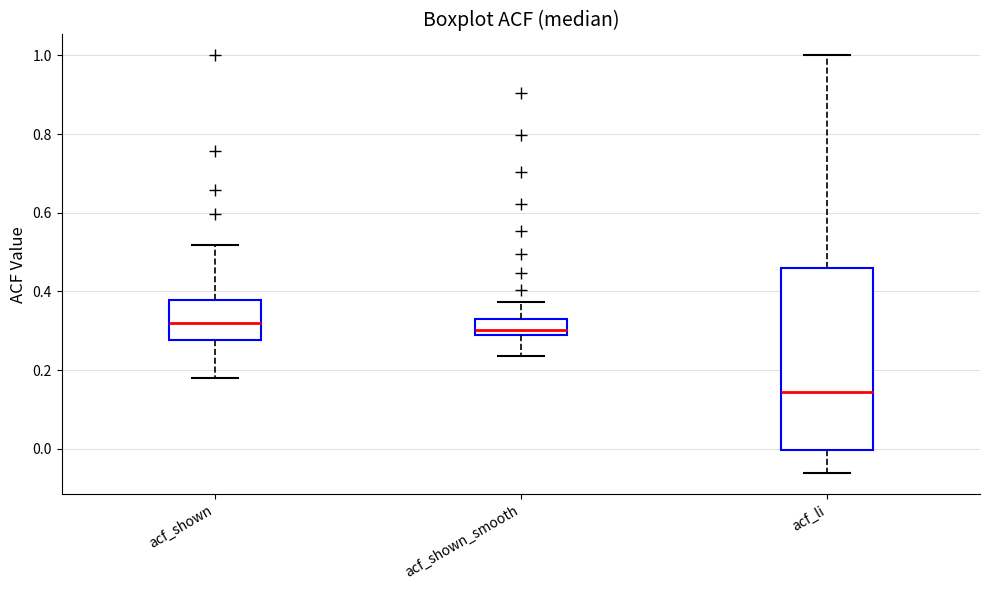

Where is the upper edge of the box for acf_li on the y-axis? The values are not printed on the chart, so give them approximately, as read against the axis.

0.46